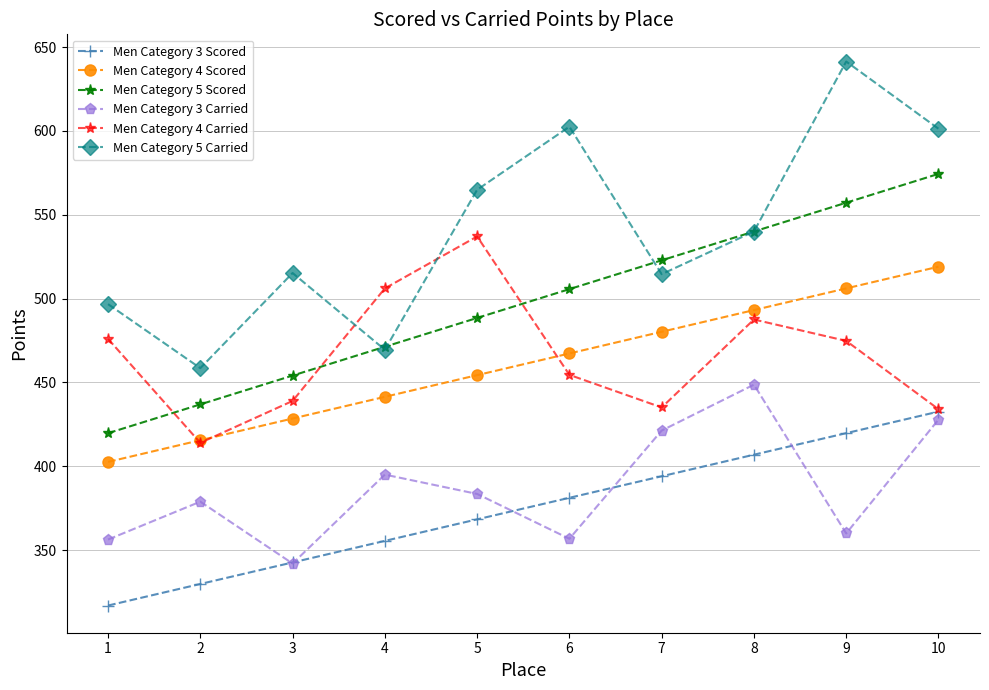

What is the total value across all series at 1?

2468.4